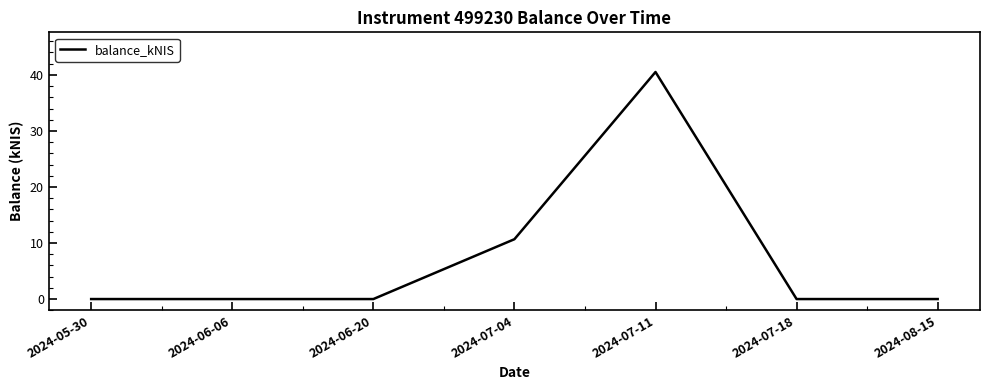

True or false: the data shows 12.5 at 2024-07-18.

False